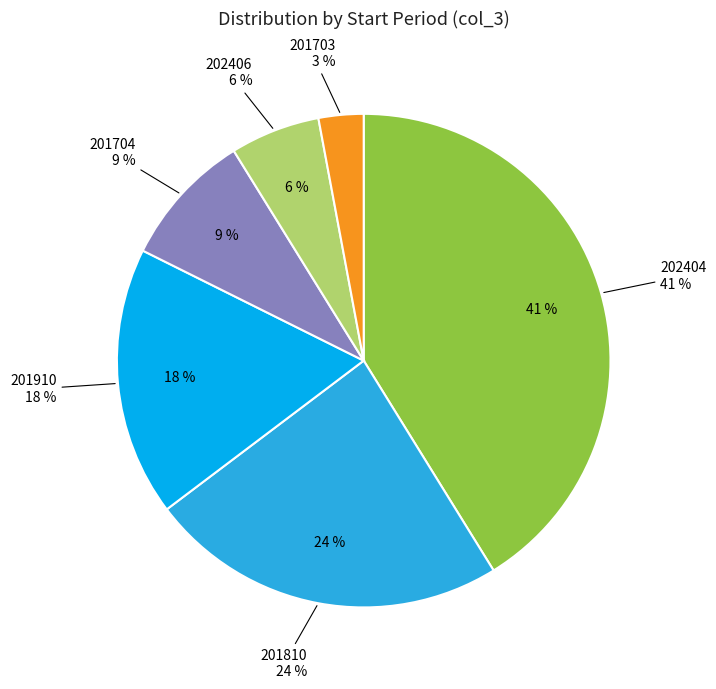

Is 201810 the majority of the pie?

No